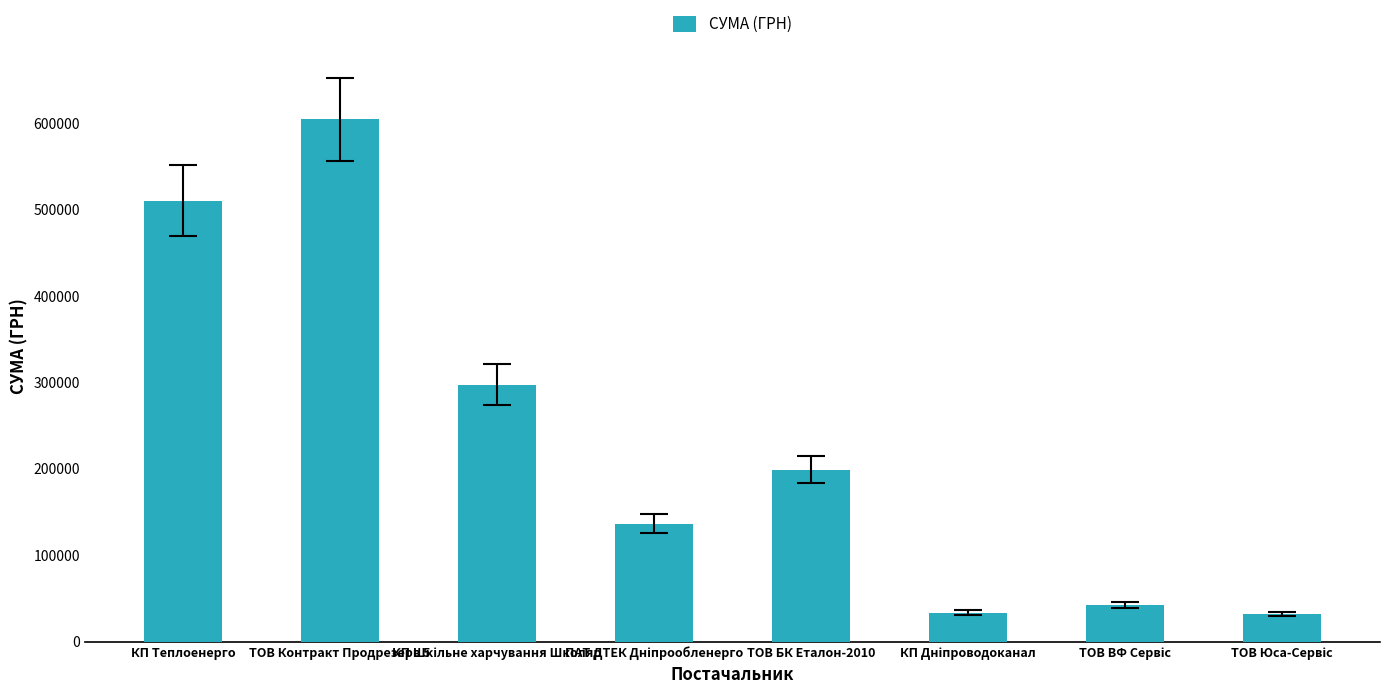

The value at ТОВ БК Еталон-2010 is 109654.3. True or false?

False